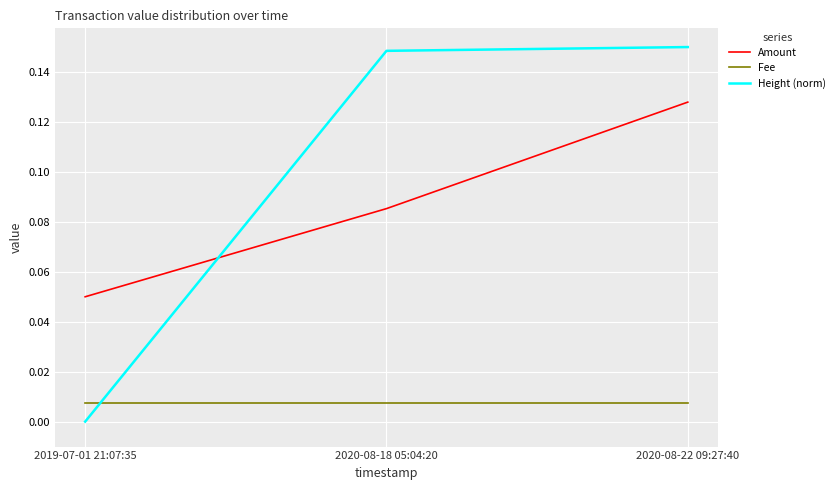

The Height (norm) series shows 0.1 at 2019-07-01 21:07:35. True or false?

False